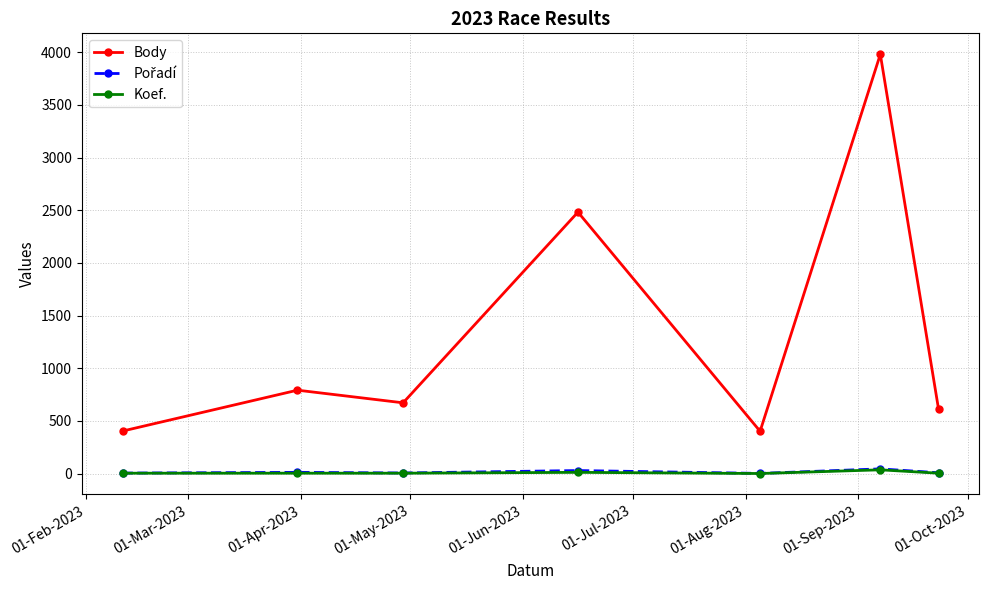

Does the chart display data point markers on the line(s)?

Yes